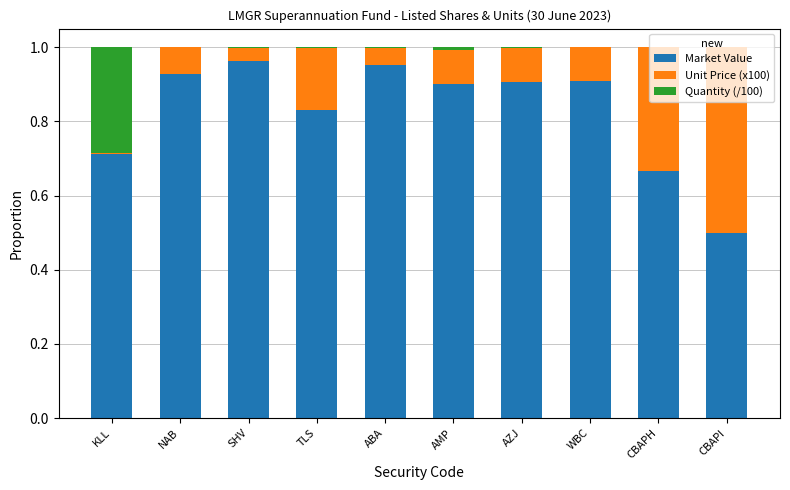

True or false: Market Value has a value of 1.3 at AMP.

False